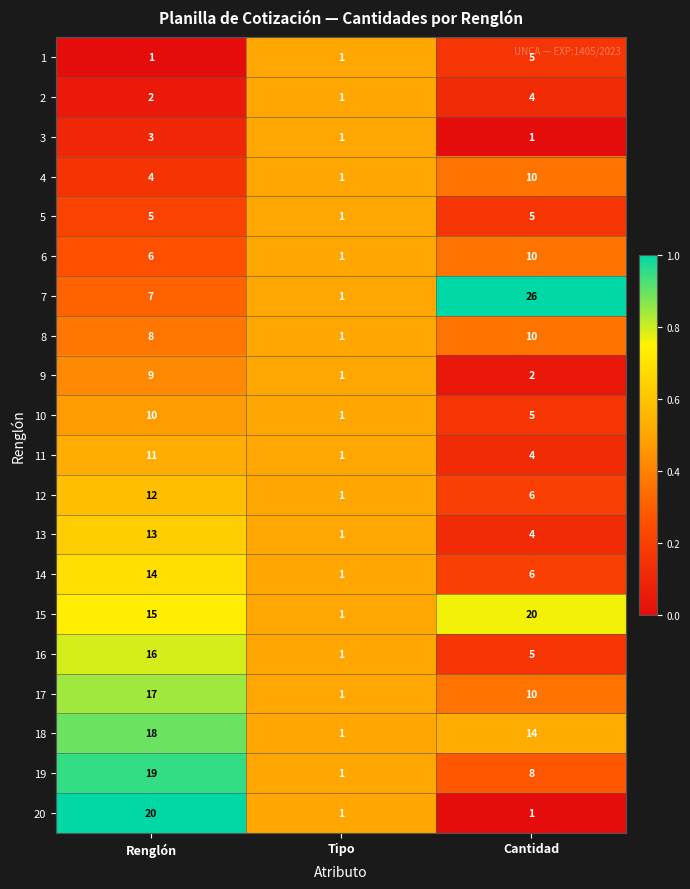

What is the difference between the maximum and minimum values in the 19 series?

18